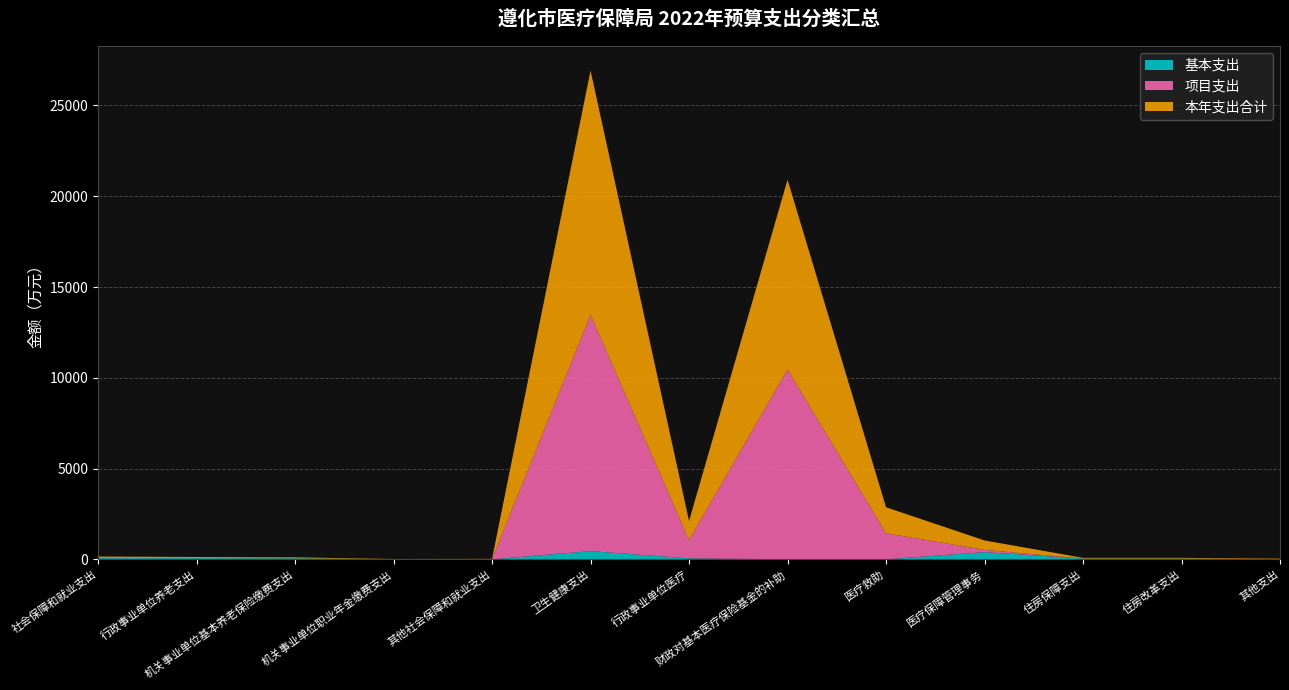

Reading right to left, transcribe all the data shown in this chart.

基本支出: 其他支出=0.0	住房改革支出=40.9	住房保障支出=40.9	医疗保障管理事务=398.2	医疗救助=0.0	财政对基本医疗保险基金的补助=0.0	行政事业单位医疗=54.4	卫生健康支出=452.6	其他社会保障和就业支出=0.0	机关事业单位职业年金缴费支出=9.5	机关事业单位基本养老保险缴费支出=54.8	行政事业单位养老支出=64.3	社会保障和就业支出=64.3
项目支出: 其他支出=19.0	住房改革支出=0.0	住房保障支出=0.0	医疗保障管理事务=122.0	医疗救助=1434.0	财政对基本医疗保险基金的补助=10455.0	行政事业单位医疗=1000.0	卫生健康支出=13011.0	其他社会保障和就业支出=13.0	机关事业单位职业年金缴费支出=0.0	机关事业单位基本养老保险缴费支出=0.0	行政事业单位养老支出=0.0	社会保障和就业支出=13.0
本年支出合计: 其他支出=19.0	住房改革支出=40.9	住房保障支出=40.9	医疗保障管理事务=520.2	医疗救助=1434.0	财政对基本医疗保险基金的补助=10455.0	行政事业单位医疗=1054.4	卫生健康支出=13463.6	其他社会保障和就业支出=13.0	机关事业单位职业年金缴费支出=9.5	机关事业单位基本养老保险缴费支出=54.8	行政事业单位养老支出=64.3	社会保障和就业支出=77.3